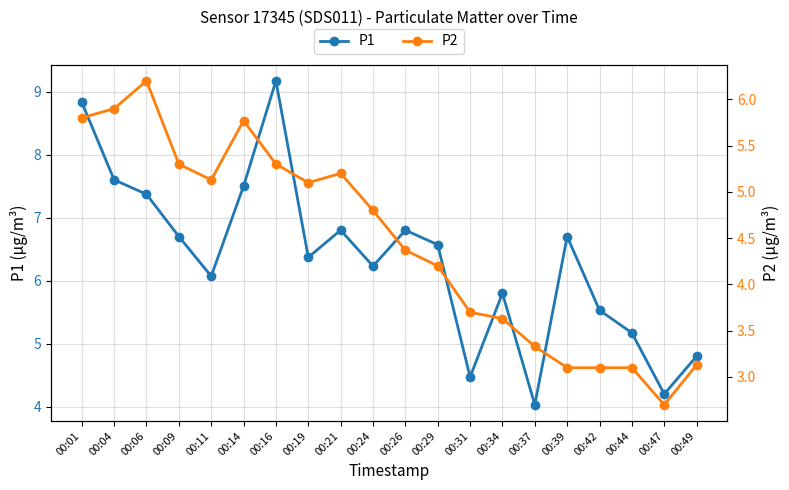

Does the chart have visible grid lines?

Yes